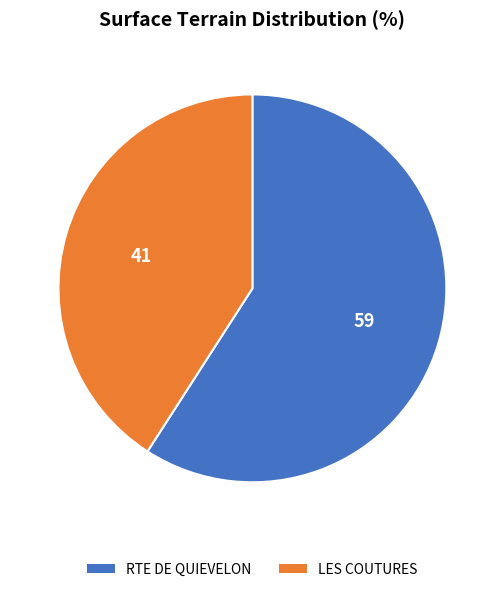

Is it true that LES COUTURES is 41% of the pie?

True